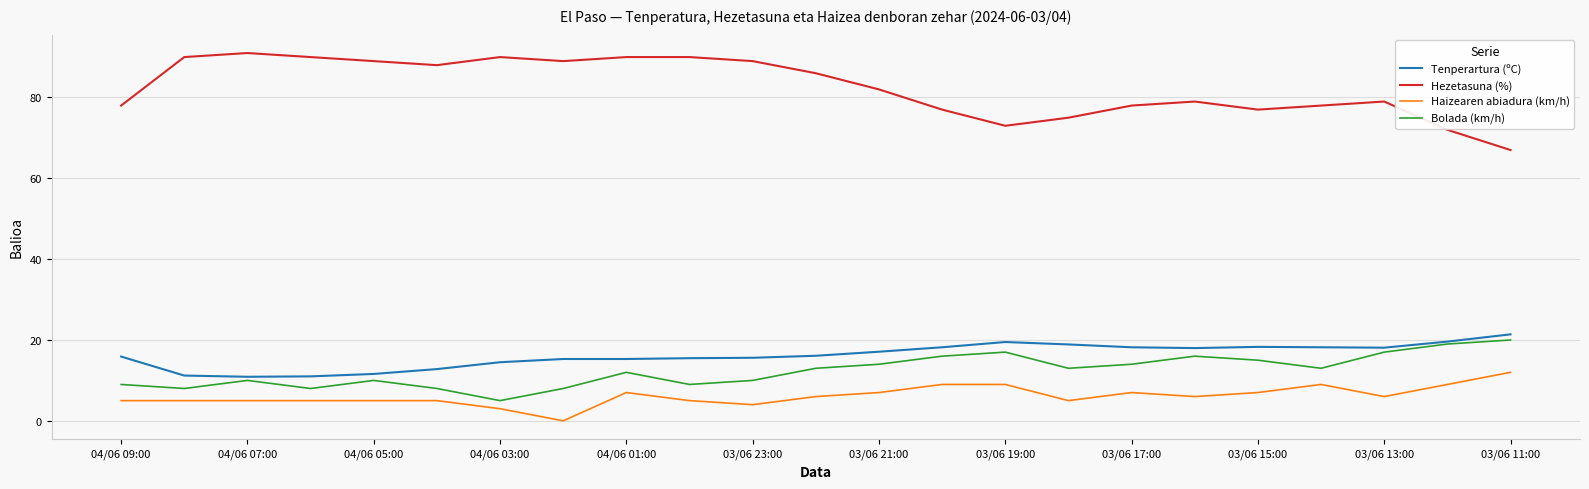

True or false: Hezetasuna (%) and Haizearen abiadura (km/h) intersect in this chart.

False